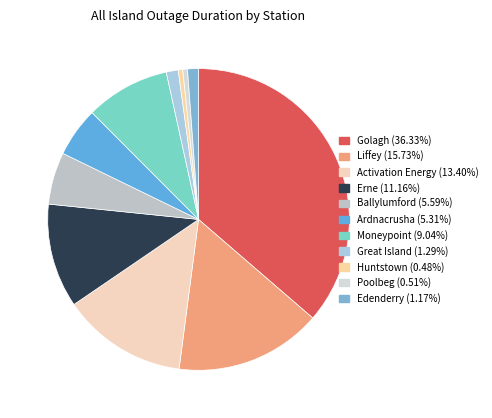

How many segments does this pie chart have?

11